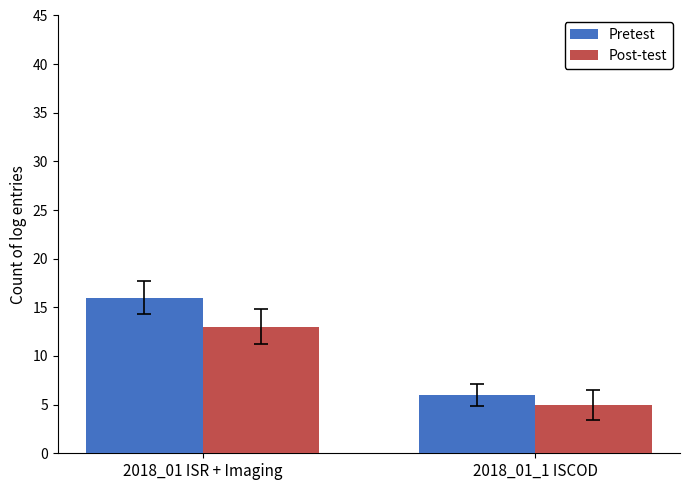

Rank the series at 2018_01_1 ISCOD from highest to lowest value.

Pretest, Post-test